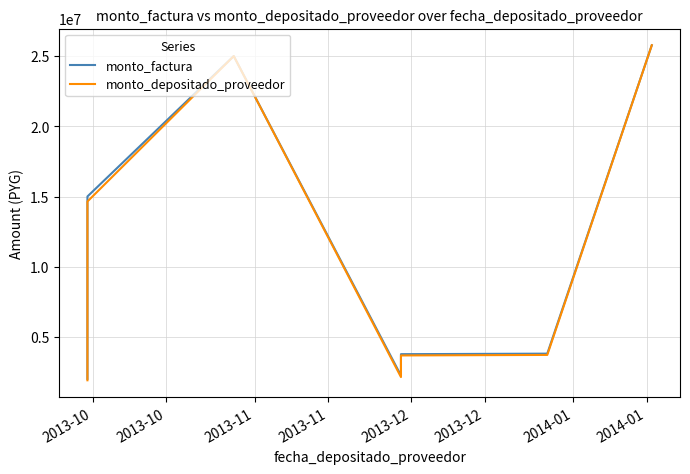

Read the monto_factura value at 2013-10, to the nearest 10.

2015000